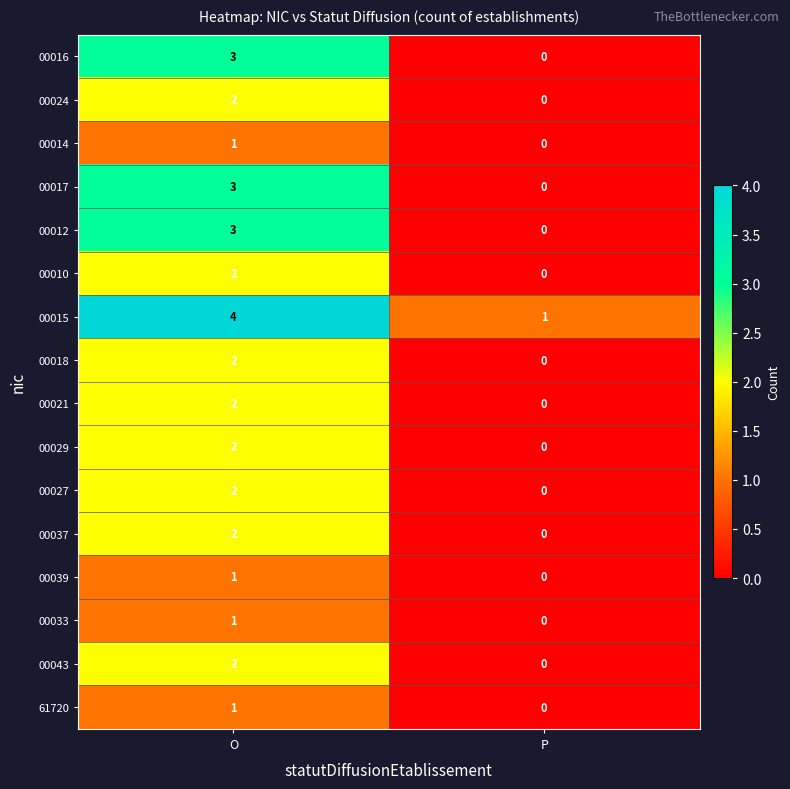

At which category does the chart reach its peak across all series?

O